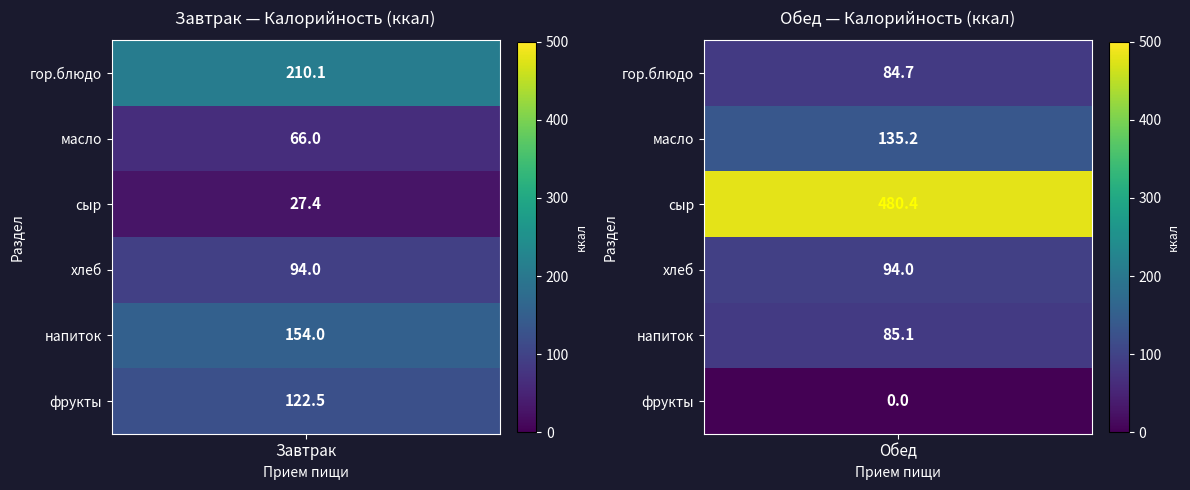

List the series in order of their overall mean, lowest first.

Завтрак, Обед